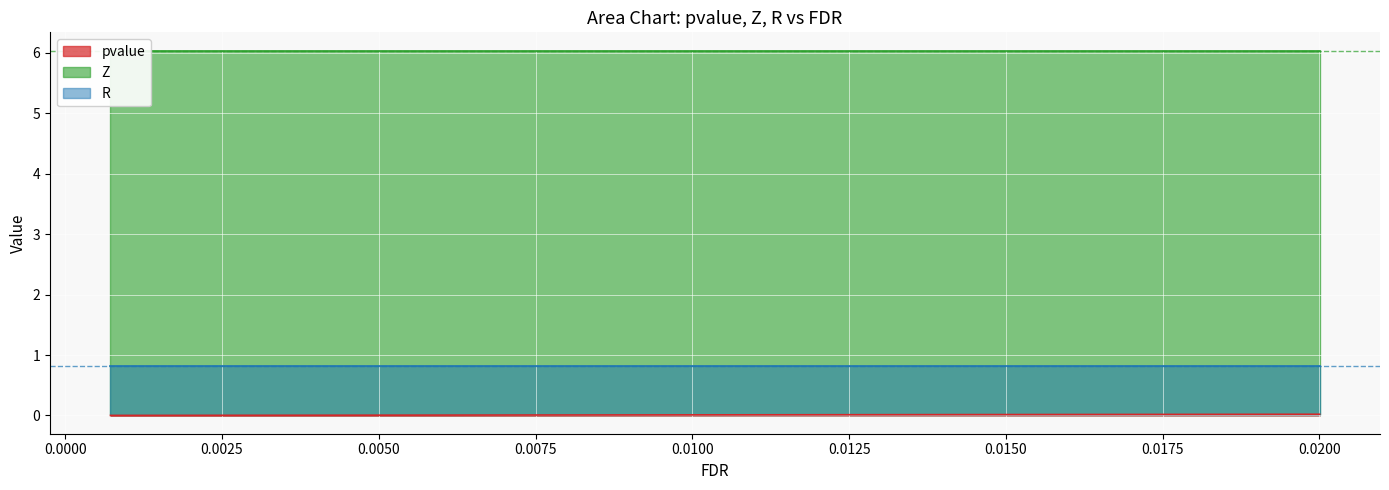

Where is pvalue nearest to the value 0?

15